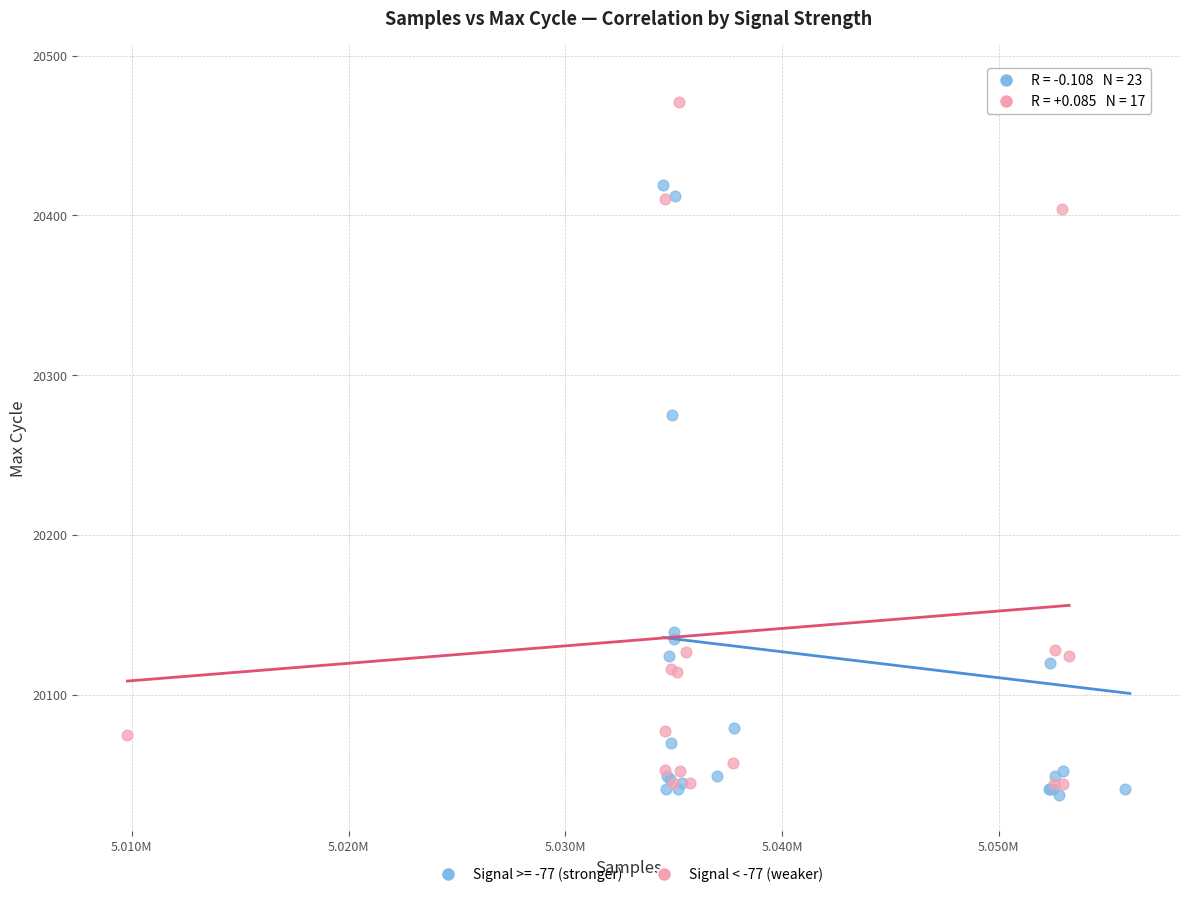

Which series has the largest Y range (max minus min)?

Signal >= -77 (stronger)